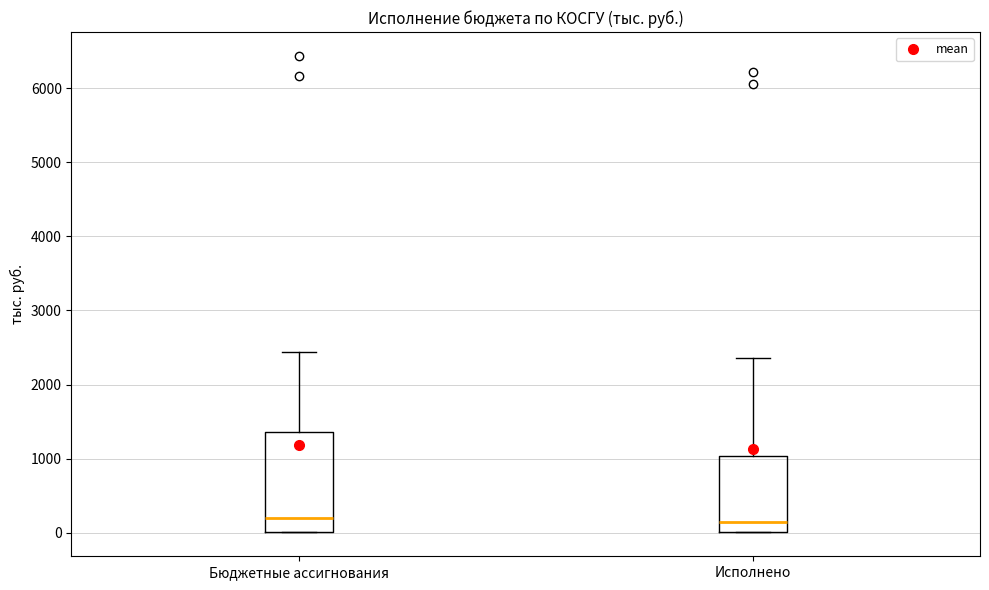

Reading left to right, transcribe this box plot: for each box, give where its median line is, the range the box spans, and where its two whiskers end, as read against the y-axis. The values are not printed on the chart, so give them approximately, as read against the axis.

Бюджетные ассигнования: median 200, box 0 to 1400, whiskers 0 to 2400
Исполнено: median 100, box 0 to 1000, whiskers 0 to 2400